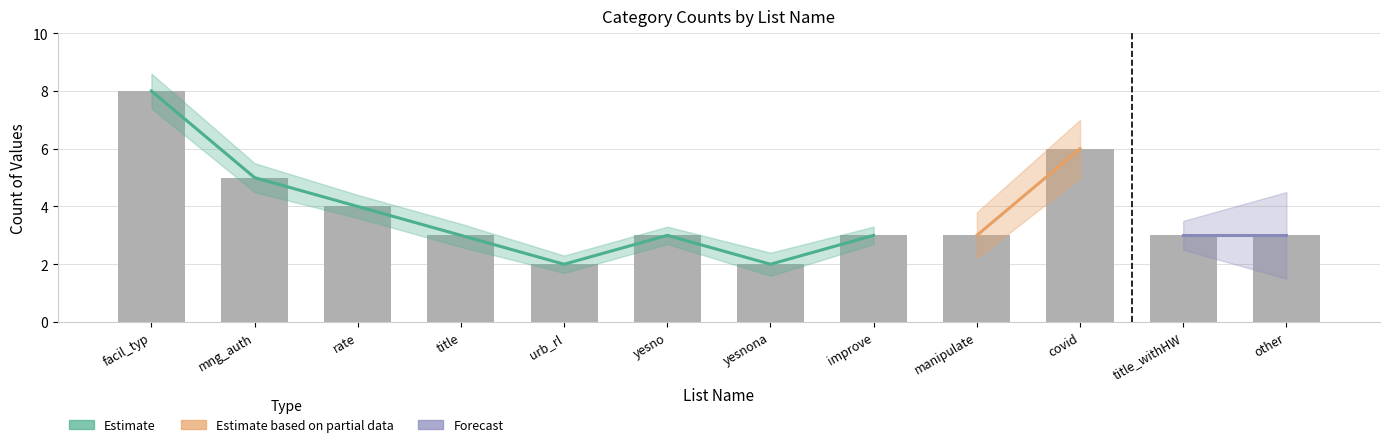

What is the difference between the values at title_withHW and yesnona?

1